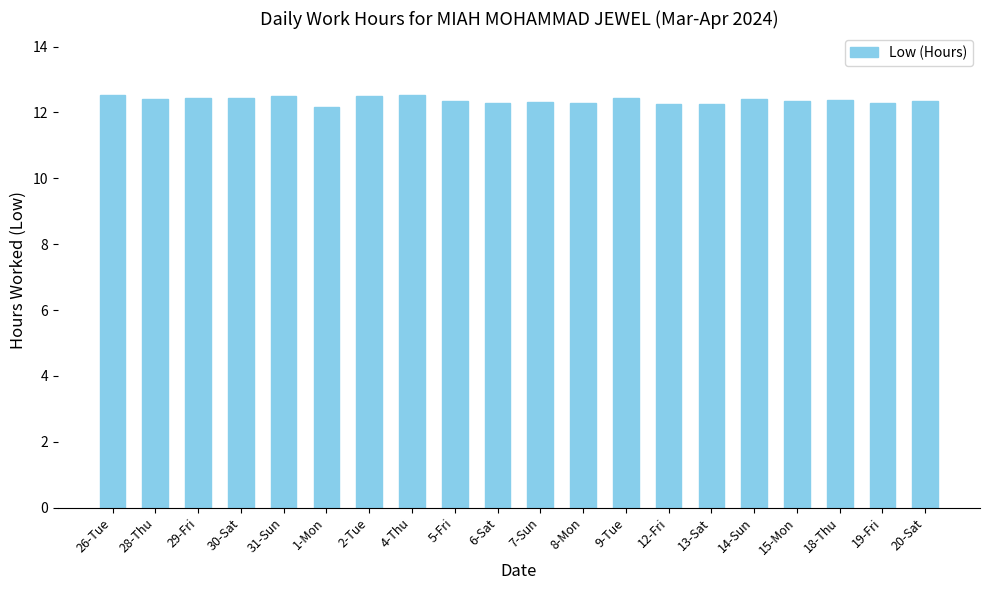

What is the minimum value shown in the chart?

12.2